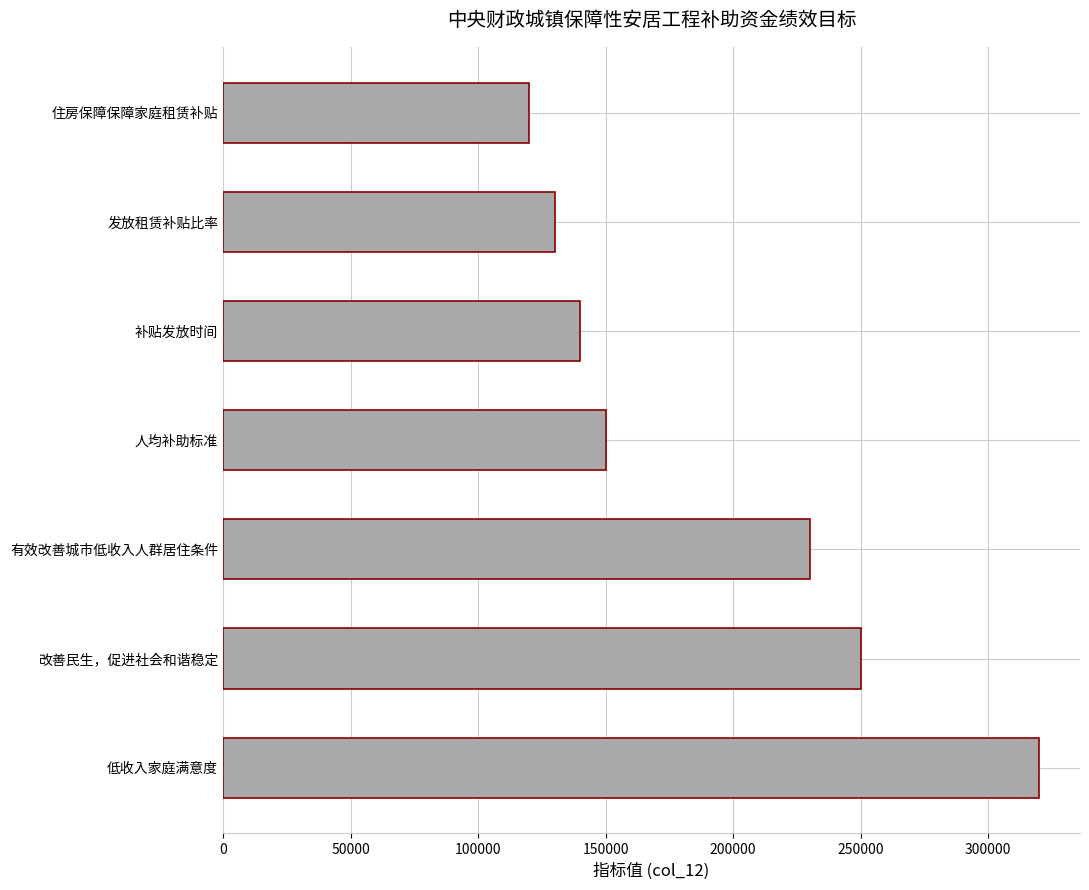

Rank the categories by value from highest to lowest.

低收入家庭满意度, 改善民生，促进社会和谐稳定, 有效改善城市低收入人群居住条件, 人均补助标准, 补贴发放时间, 发放租赁补贴比率, 住房保障保障家庭租赁补贴